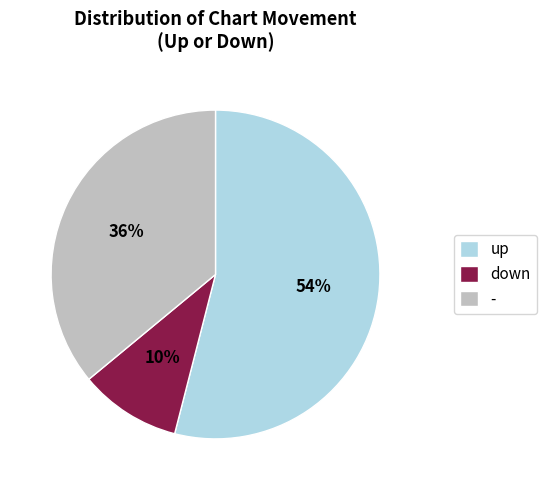

Which has a higher value, - or up?

up